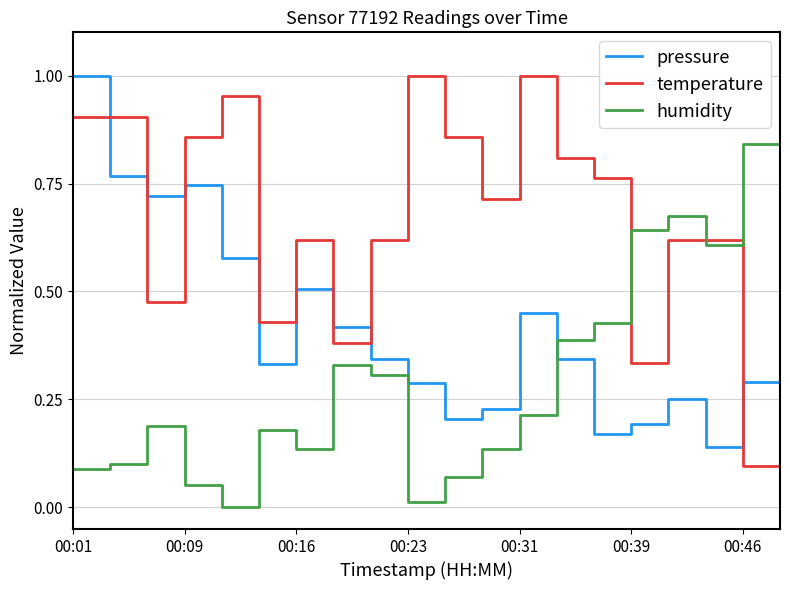

Which series has the largest total across all categories?

temperature